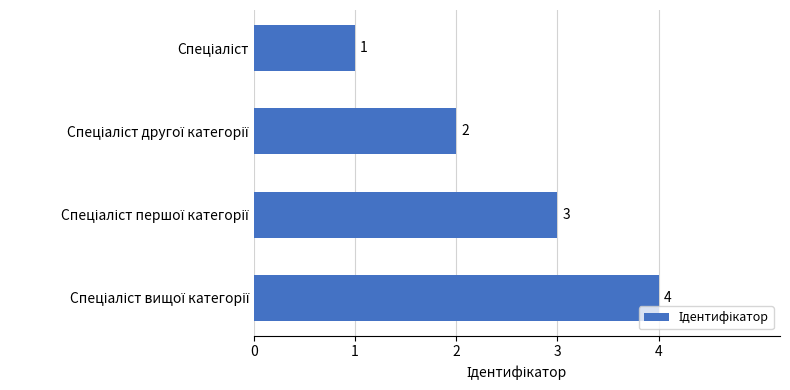

What is the sum of all values?

10